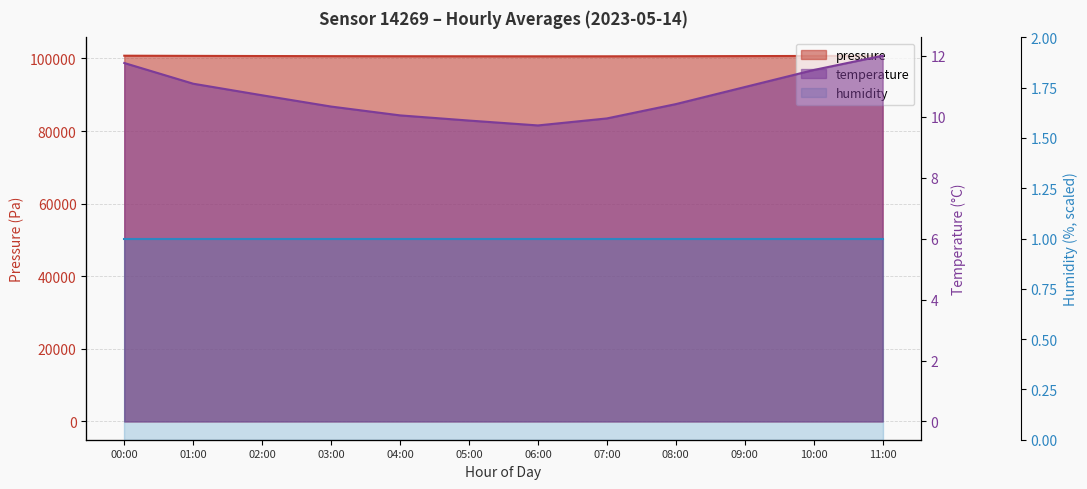

What is the difference between the maximum and minimum values in the temperature series?

2.3